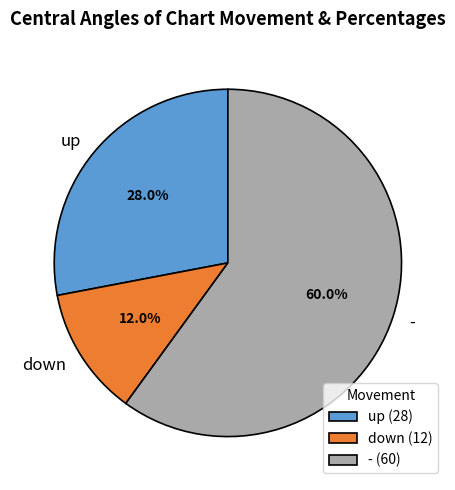

To the nearest percent, what is the combined percentage of - and up?

88%